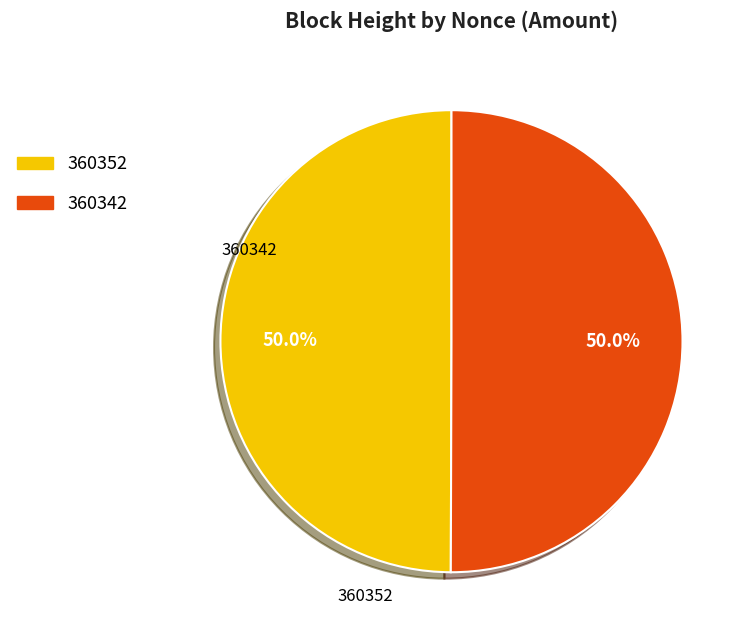

What portion of the pie excludes 360342?

50.0%